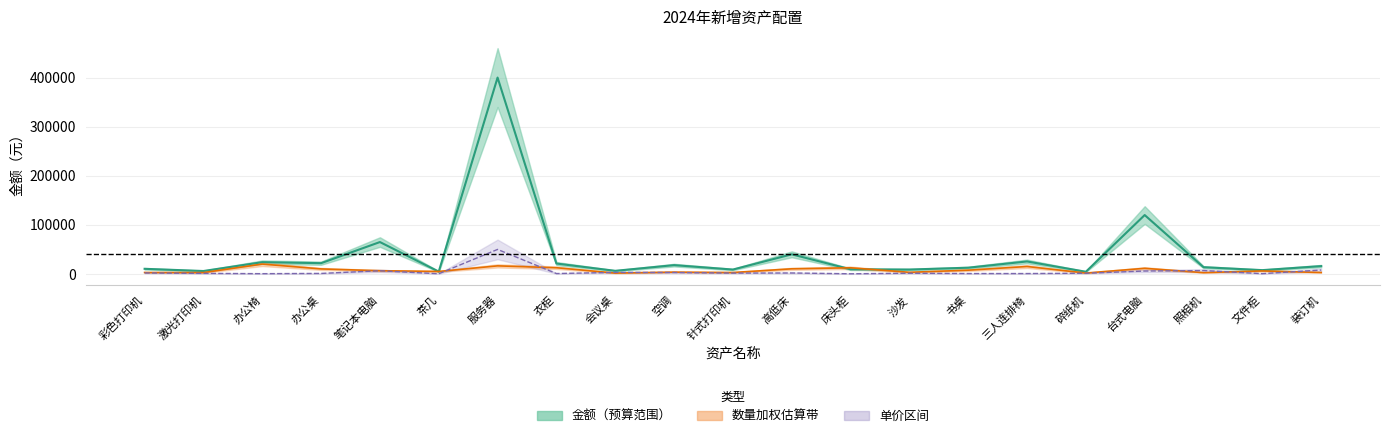

Between 办公椅 and 文件柜, which series saw the biggest shift?

金额（中值）